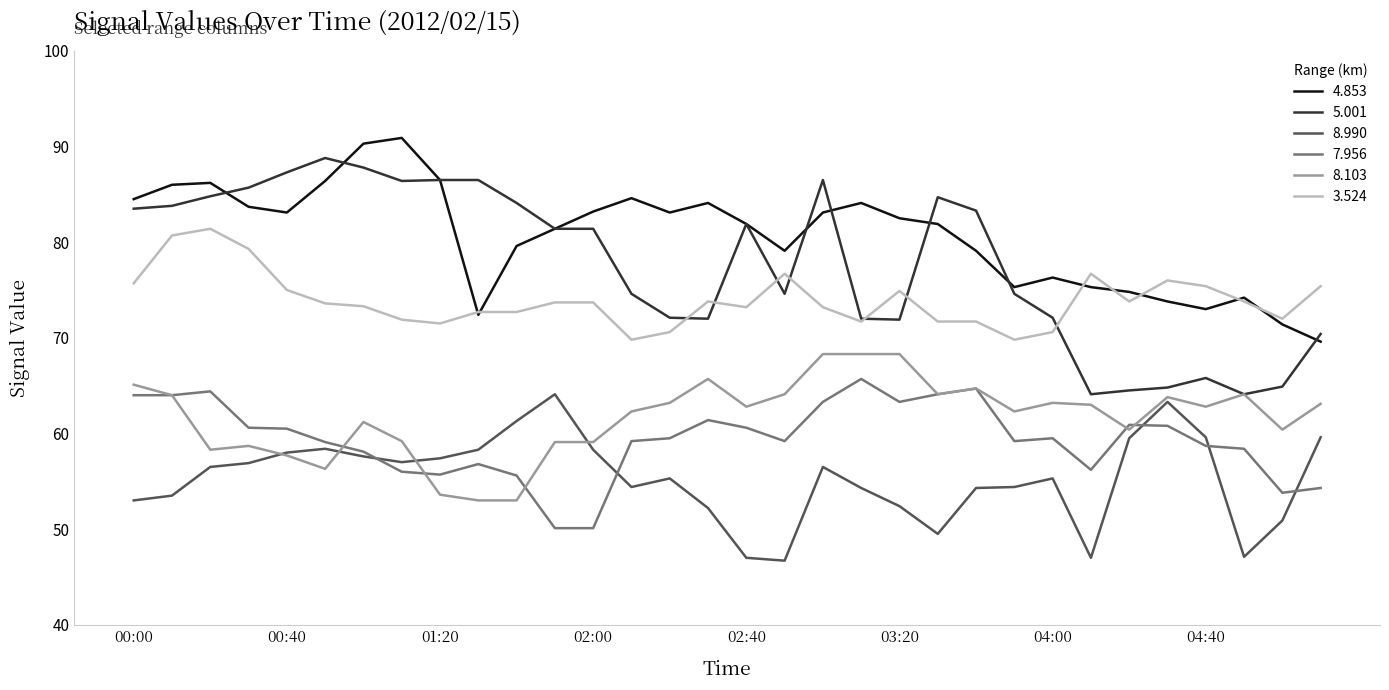

What is the sum of all 8.990 values?

1769.6